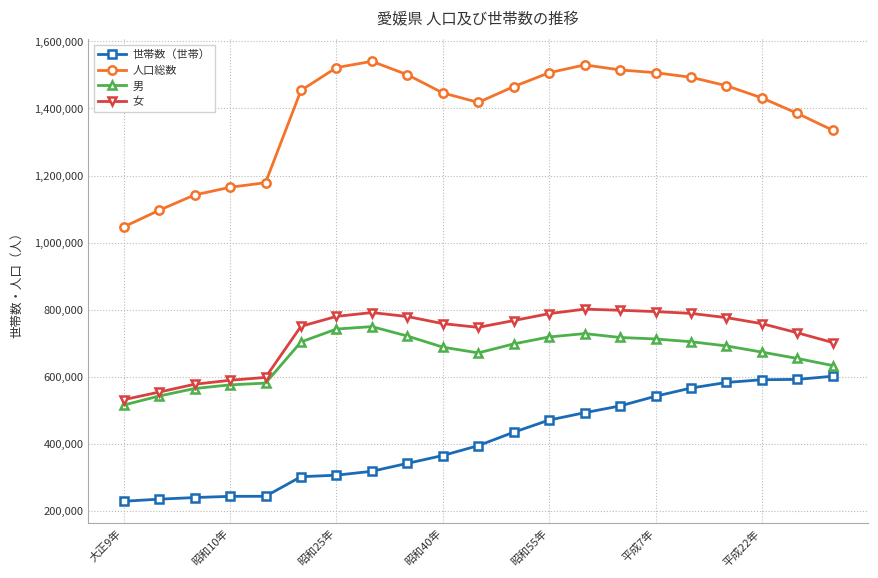

How many categories are shown in the chart?

21